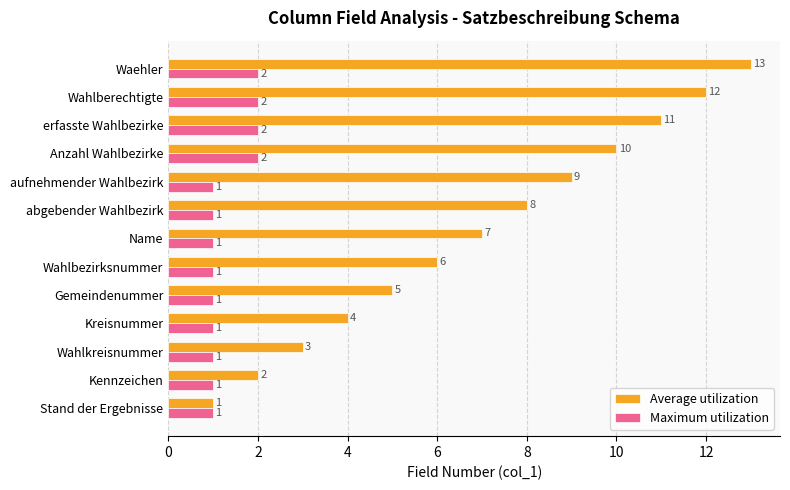

How many data points in Average utilization are less than 7?

6